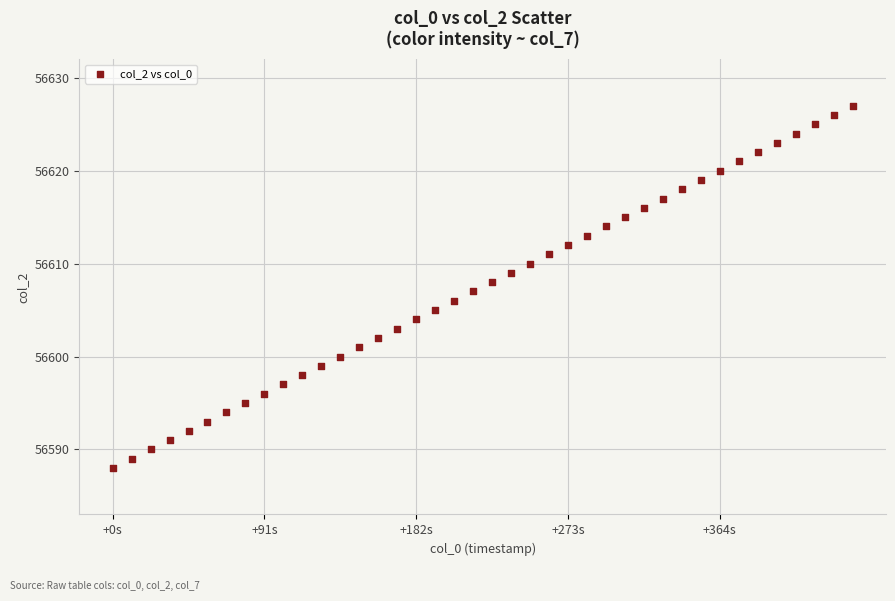

What is the range of Y values (max minus min)?

39